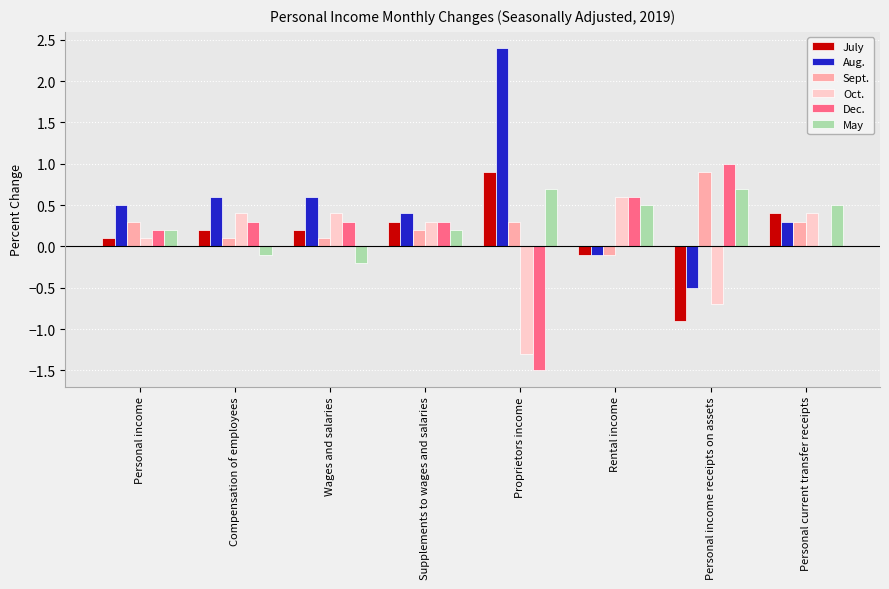

Is it true that Aug. equals 0.6 at Wages and salaries?

True